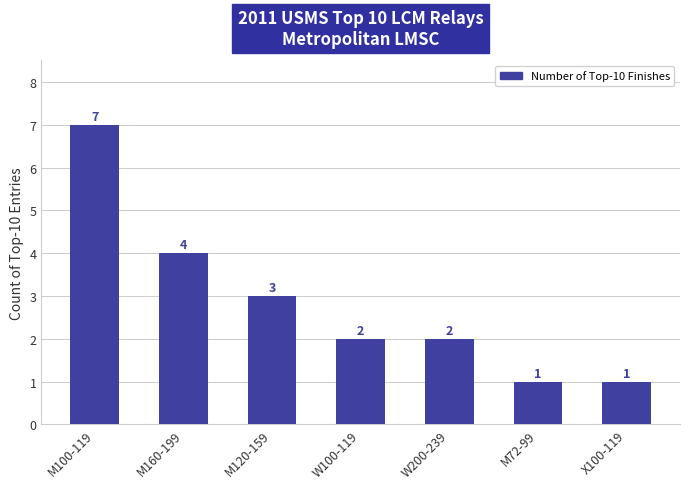

What is the label of the 3rd bar from the left?

M120-159